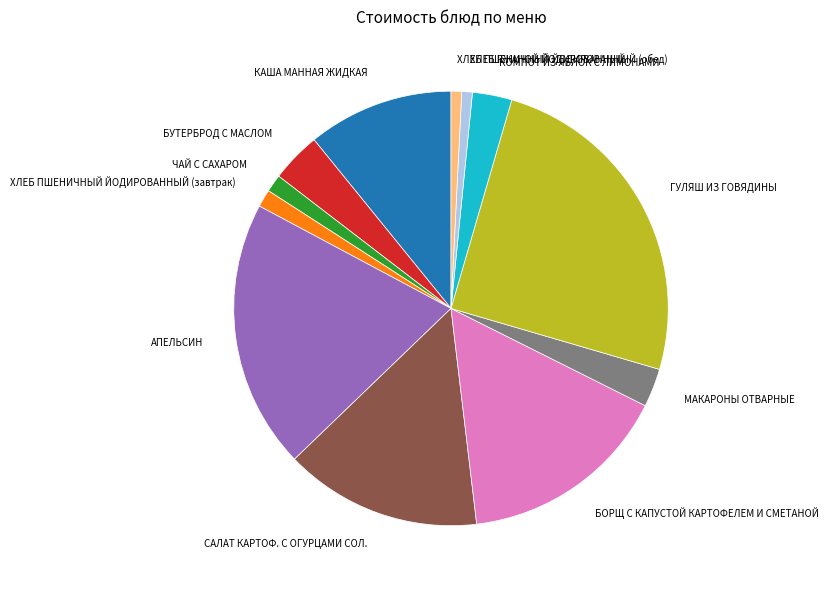

Combined, do АПЕЛЬСИН and ГУЛЯШ ИЗ ГОВЯДИНЫ account for over 50%?

No